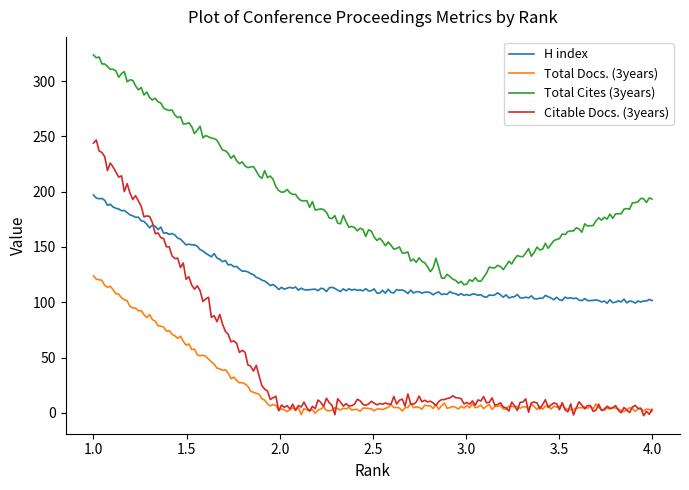

Which series has the largest range (max minus min)?

Citable Docs. (3years)